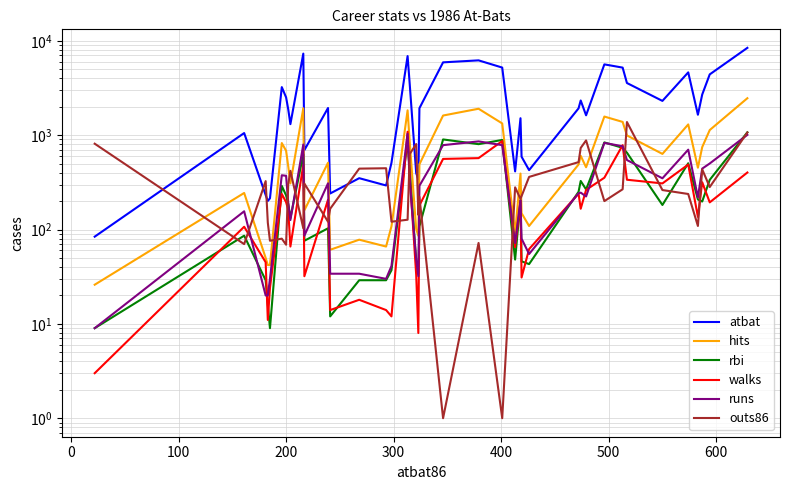

In outs86, how many points are higher than both neighbors (excluding endpoints)?

12